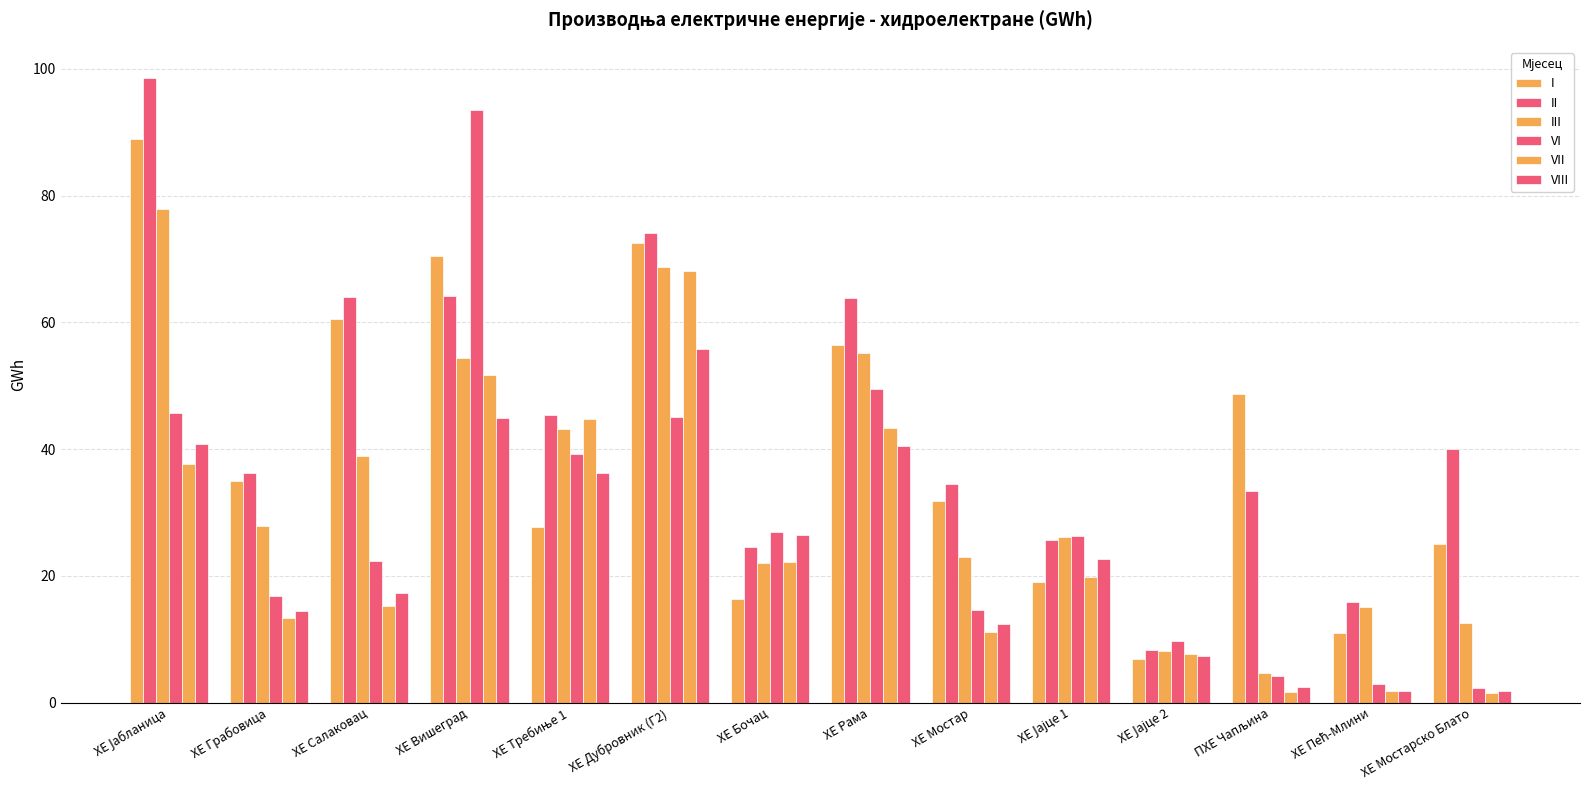

How many data points in VII are less than 19?

7